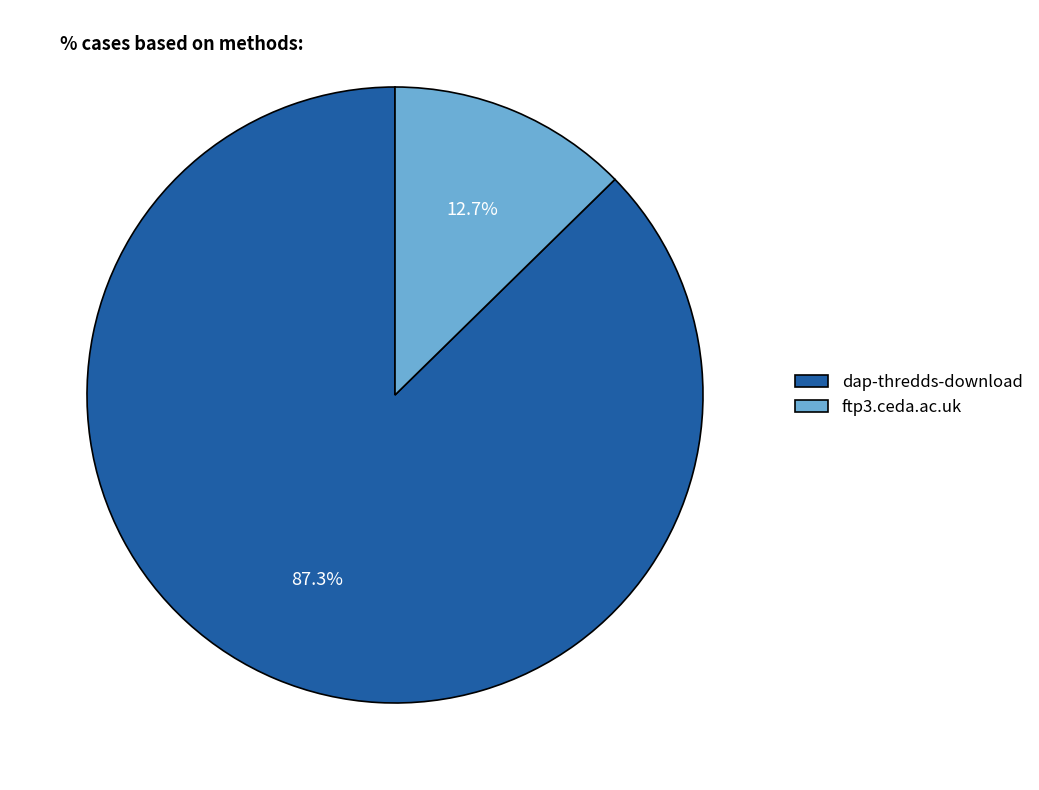

Do ftp3.ceda.ac.uk and dap-thredds-download together represent more than half of the pie?

Yes